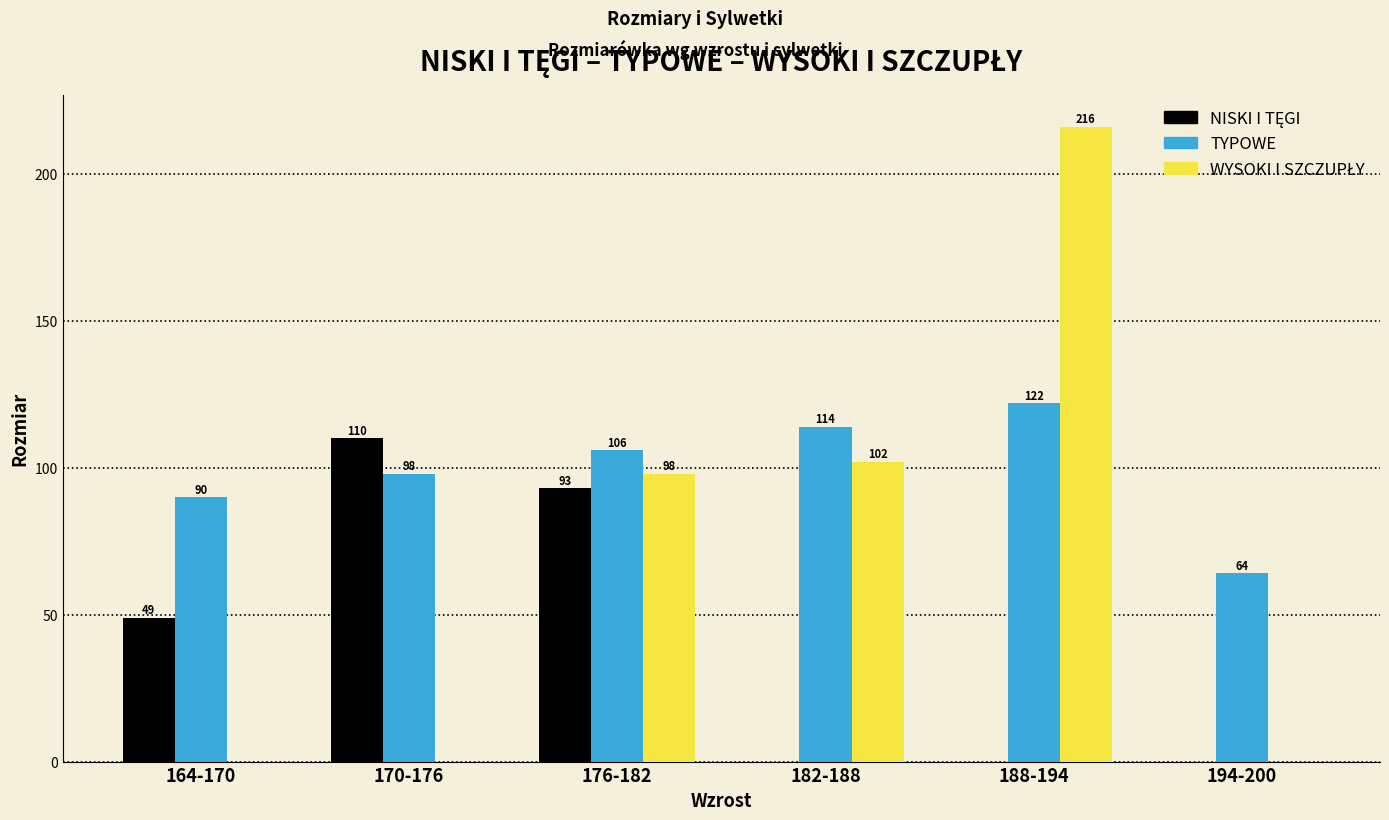

How many TYPOWE values are between 90 and 114?

4